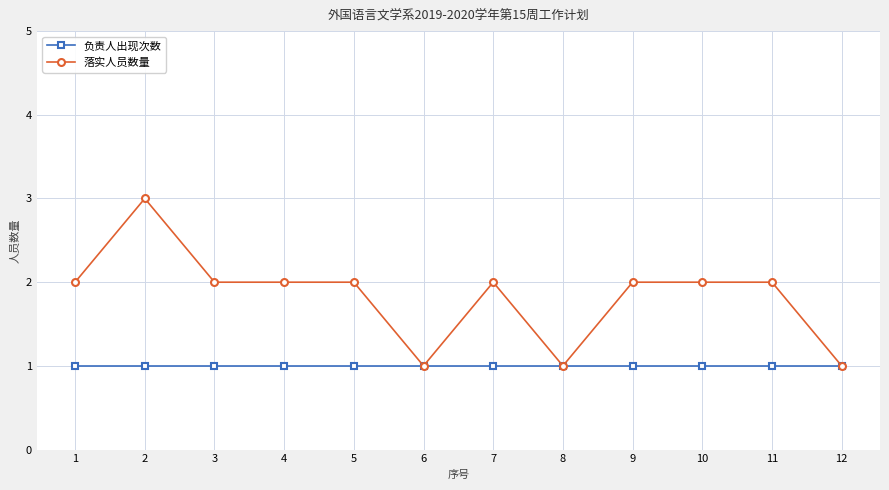

What is the lowest value of the 负责人出现次数 series?

1